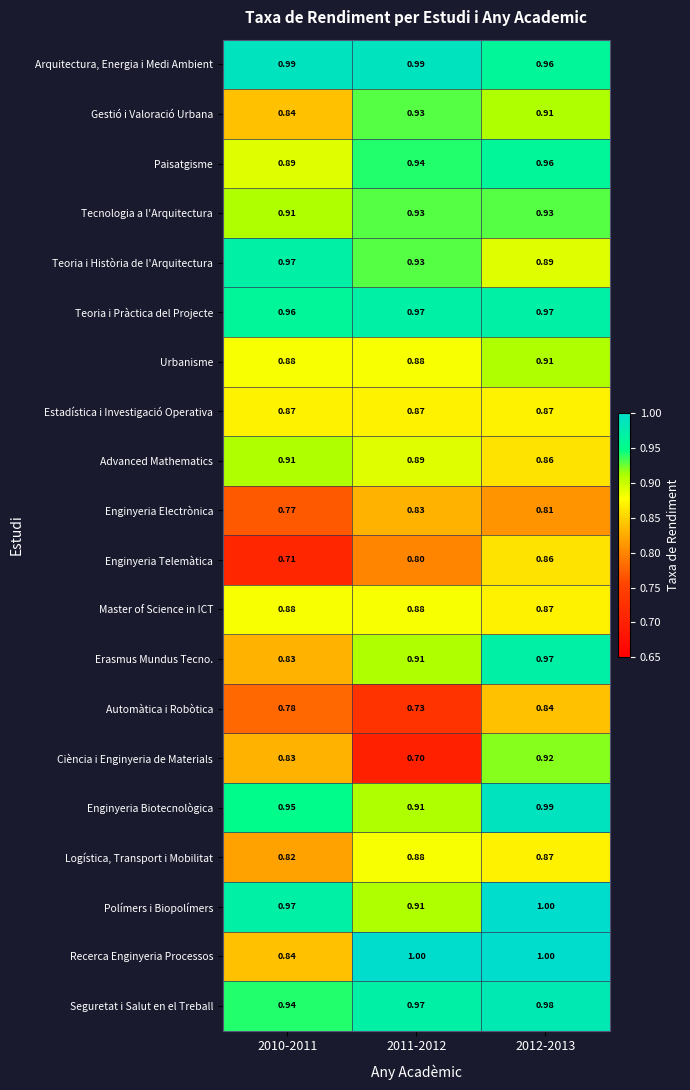

Is the value of Erasmus Mundus Tecno. at 2012-2013 greater than the value of Tecnologia a l'Arquitectura at 2011-2012?

Yes